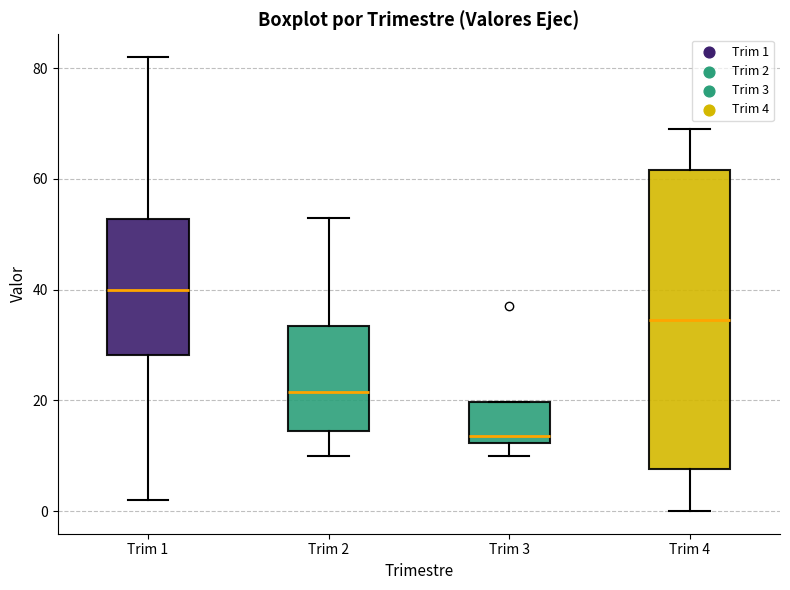

Where is the lower edge of the box for Trim 1 on the y-axis? The values are not printed on the chart, so give them approximately, as read against the axis.

28